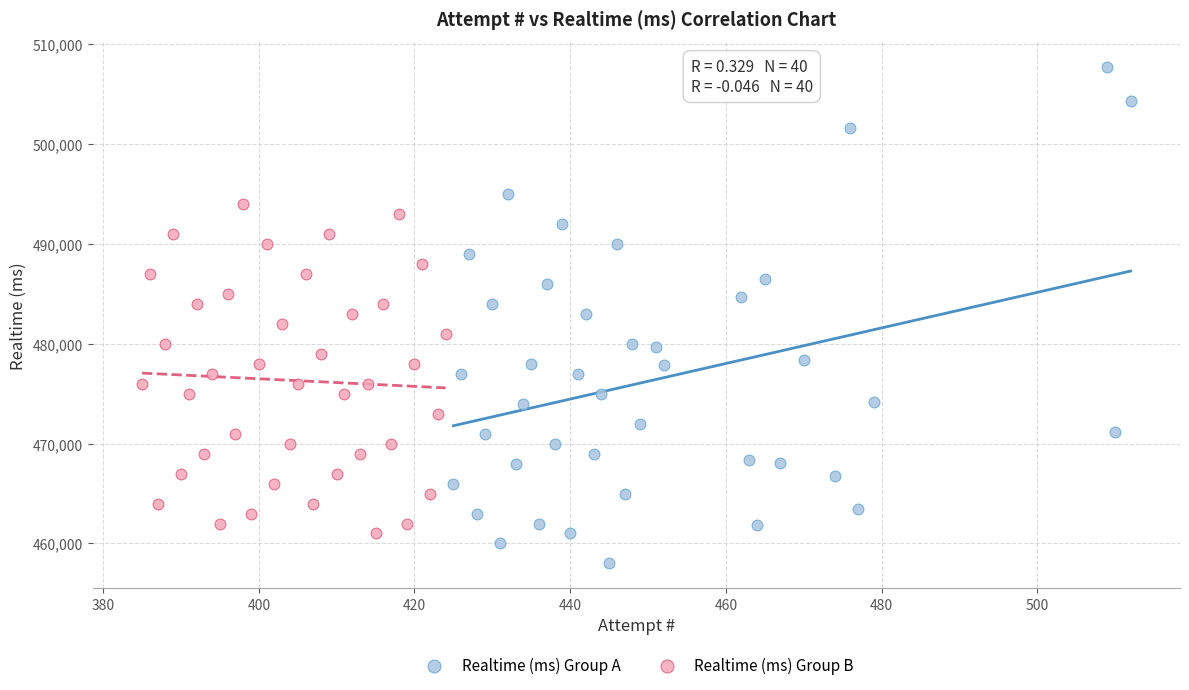

Which series reaches the minimum Y coordinate?

Realtime (ms) Group A